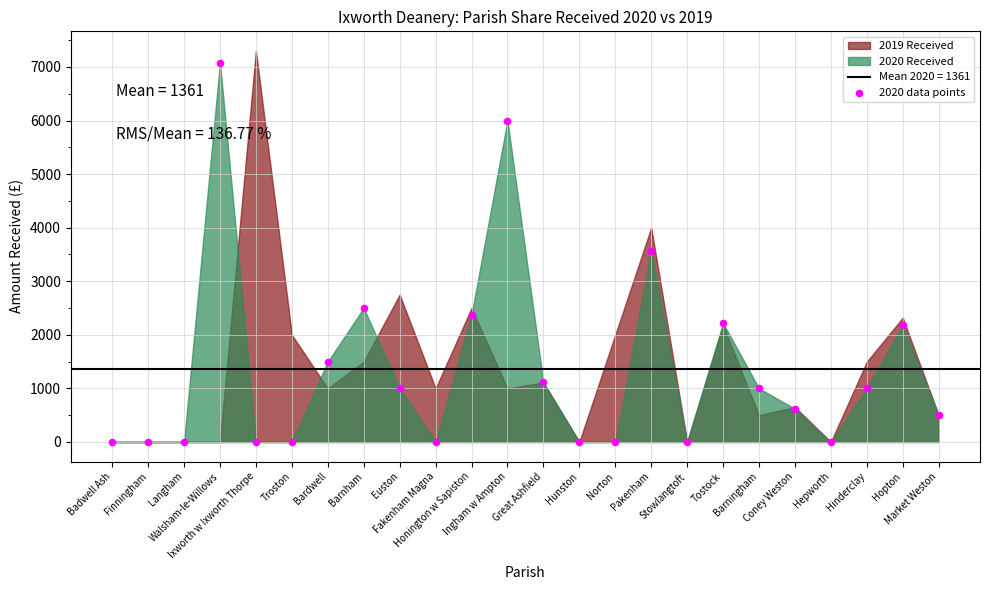

What is the range of Y values (max minus min)?

7080